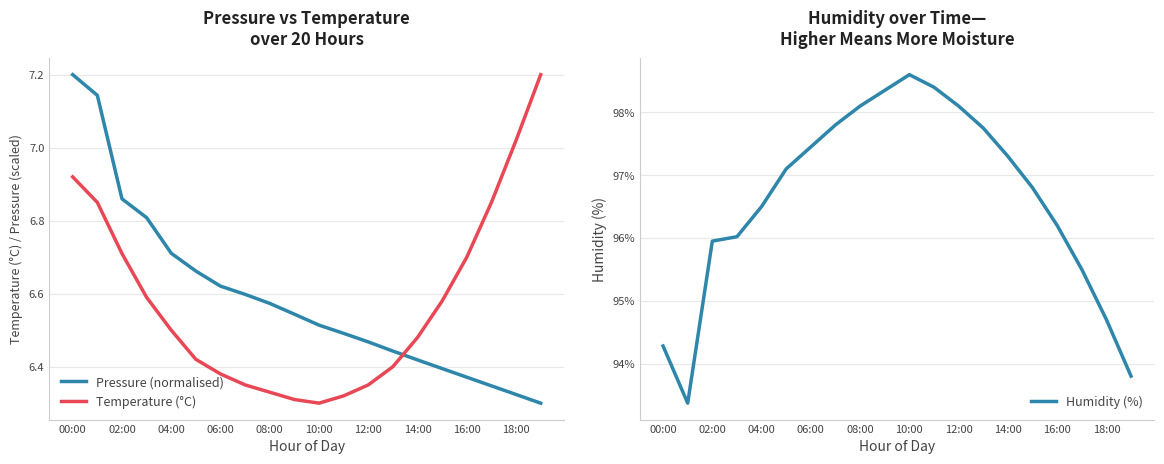

What is the maximum value for Temperature (°C)?

7.2